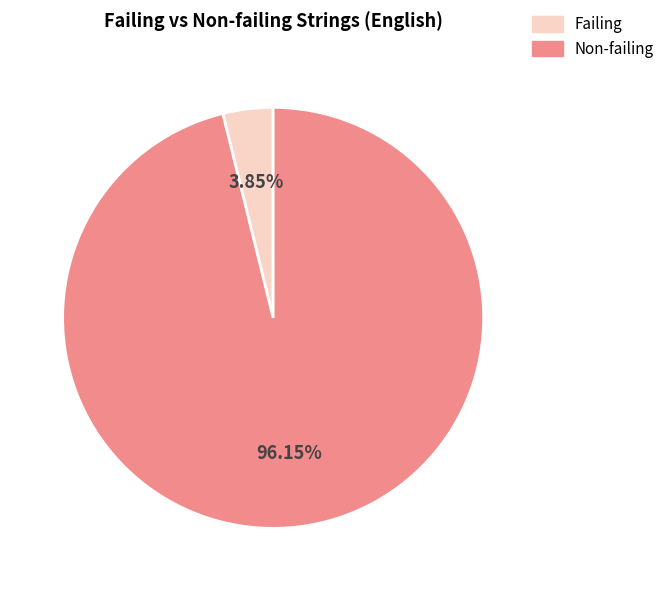

To the nearest percent, what is the difference between the largest and smallest slice percentages?

92%